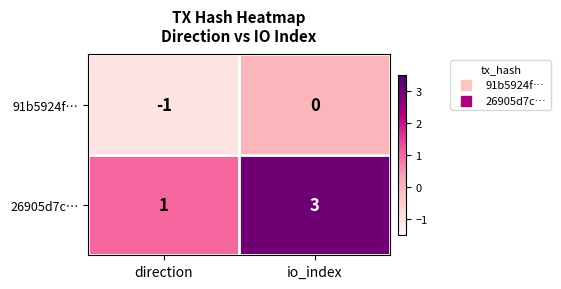

Between direction and io_index, which series saw the biggest shift?

26905d7c…